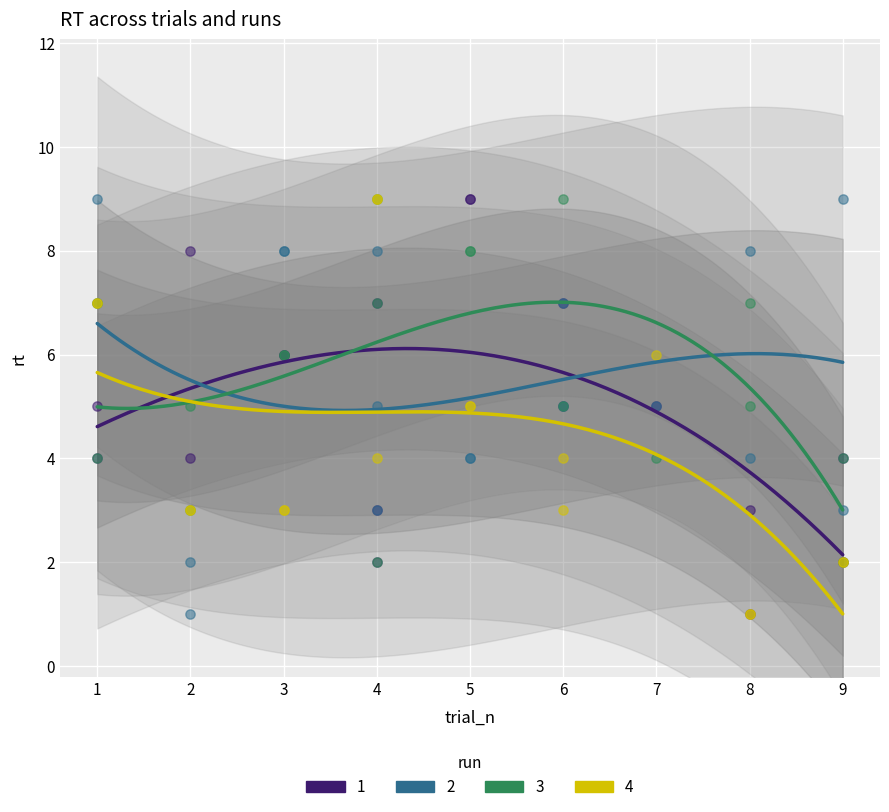

Is the value of col_2 at 8 greater than the value of col_8 at 9?

No